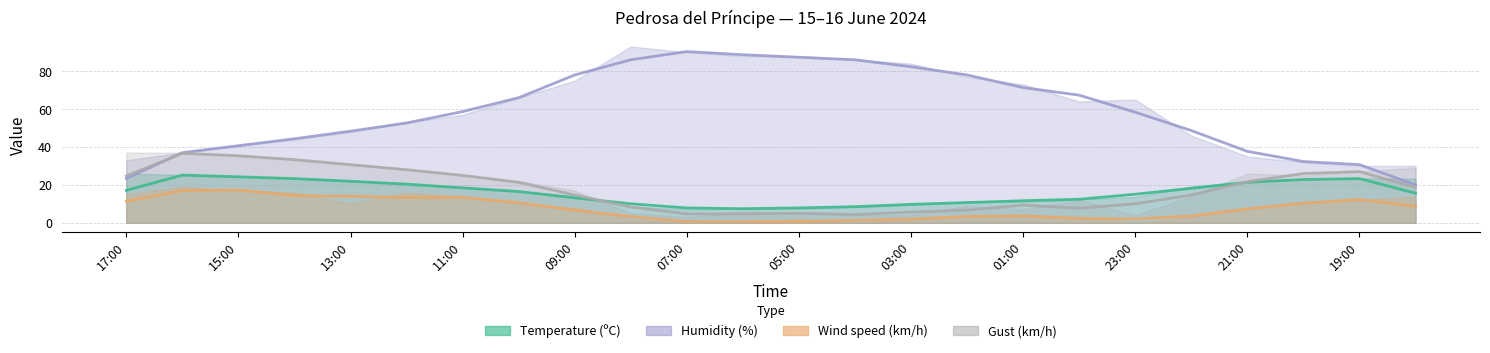

Reading right to left, transcribe all the data shown in this chart.

Temperature (ºC): 23.3	23.5	23.2	21.8	19.1	13.7	12.4	11.2	11.3	9.5	8.4	7.6	7.6	7.1	8.8	14.2	16.5	18.8	20.0	22.4	23.3	24.2	25.3	26.0
Humidity (%): 30.0	30.0	32.0	35.0	46.0	65.0	64.0	73.0	77.0	84.0	86.0	88.0	88.0	90.0	93.0	75.0	66.0	57.0	53.0	48.0	44.0	41.0	37.0	33.0
Wind speed (km/h): 14.0	12.0	11.0	8.0	3.0	0.0	3.0	4.0	4.0	2.0	0.0	2.0	0.0	0.0	2.0	8.0	10.0	14.0	16.0	10.0	16.0	17.0	19.0	15.0
Gust (km/h): 29.0	27.0	25.0	26.0	14.0	4.0	12.0	7.0	9.0	4.0	4.0	5.0	6.0	3.0	5.0	17.0	22.0	25.0	28.0	31.0	33.0	36.0	37.0	37.0